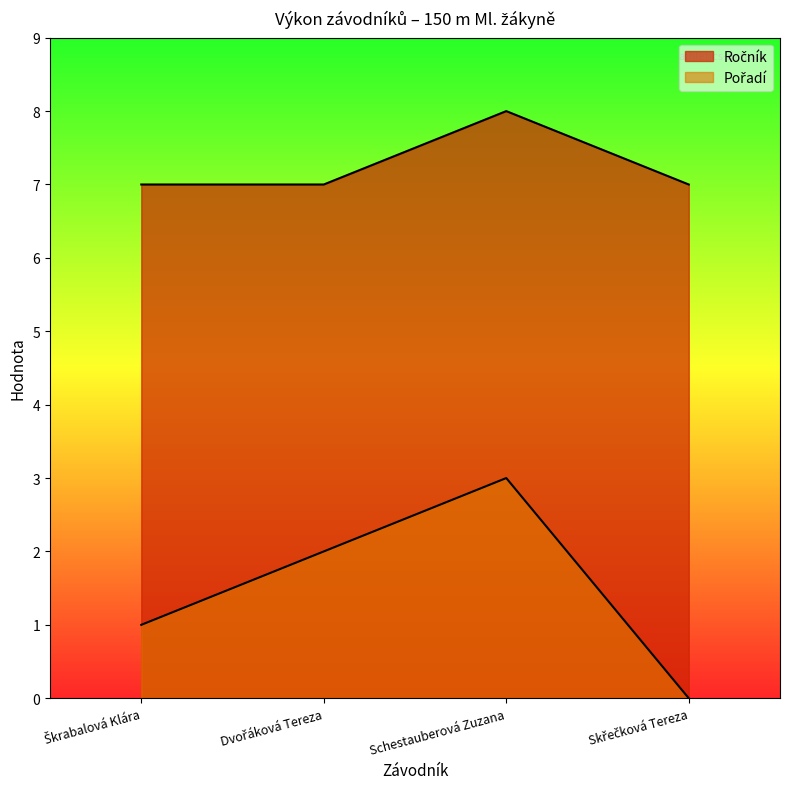

Which category has the highest value in the Pořadí series?

Schestauberová Zuzana